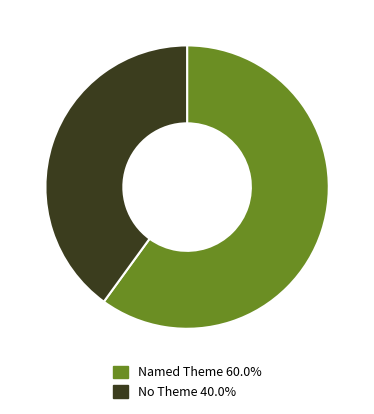

Does Named Theme 60.0% represent more than half of the total?

Yes